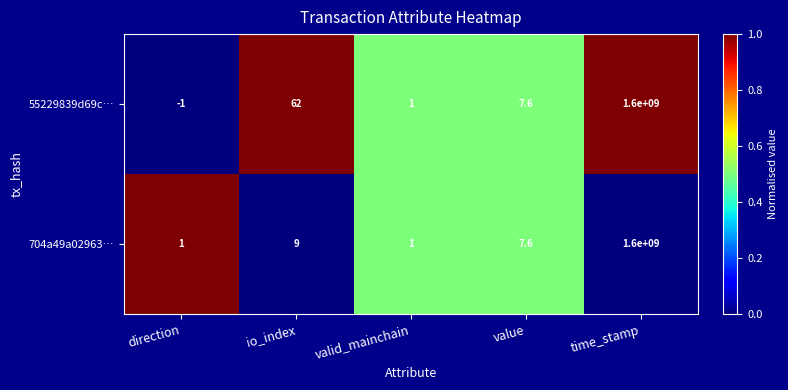

Rank the series by their average value, from lowest to highest.

704a49a02963…, 55229839d69c…